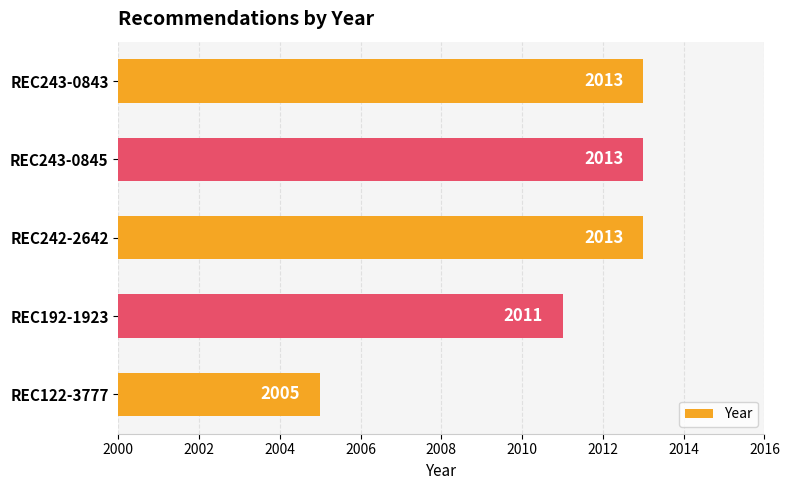

What is the change in value from REC243-0843 to REC122-3777?

-8